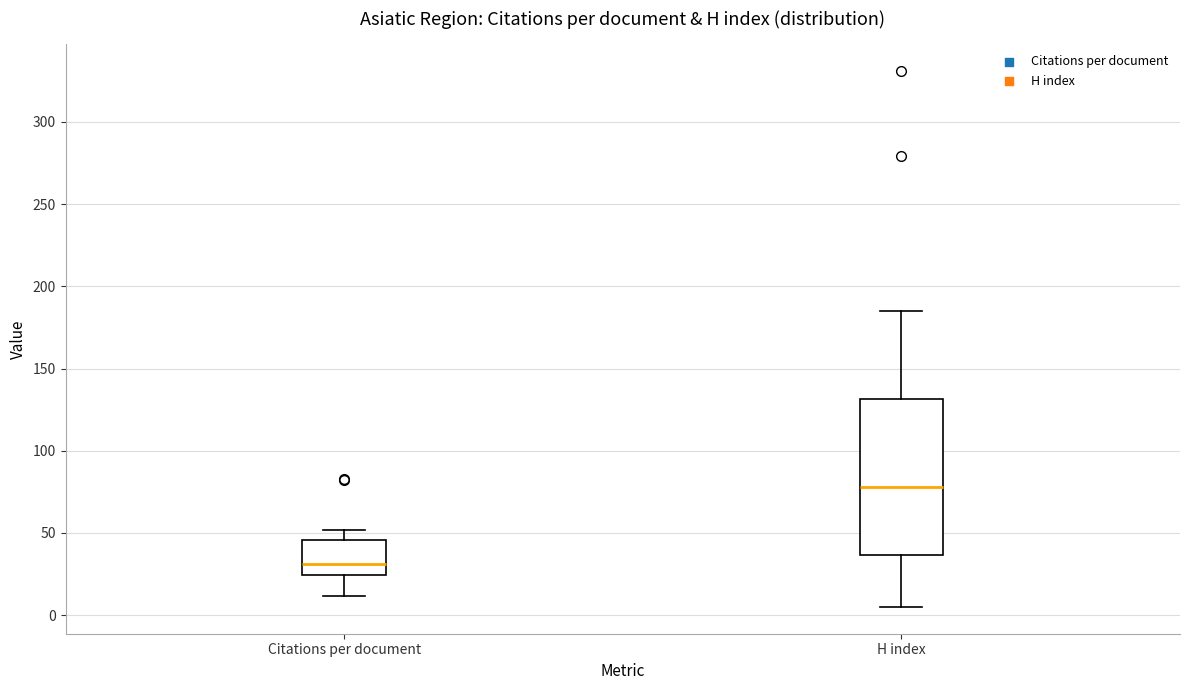

Comparing the boxes themselves (not the whiskers), which one is the tallest?

H index